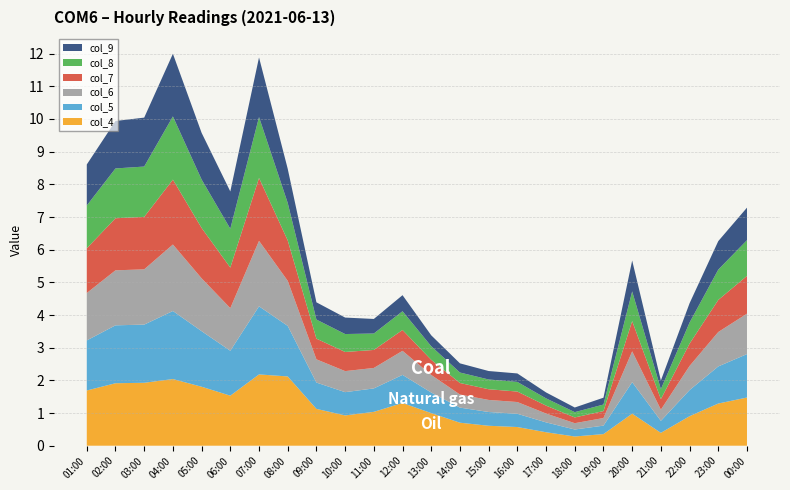

Reading left to right, list all the values displayed in this chart.

col_4: 1.7	1.9	1.9	2.0	1.8	1.5	2.2	2.1	1.1	0.9	1.0	1.3	1.0	0.7	0.6	0.6	0.4	0.3	0.4	1.0	0.4	0.9	1.3	1.5
col_5: 1.5	1.8	1.8	2.1	1.7	1.4	2.1	1.5	0.8	0.7	0.7	0.9	0.6	0.5	0.4	0.4	0.3	0.2	0.3	1.0	0.4	0.8	1.1	1.3
col_6: 1.5	1.7	1.7	2.0	1.6	1.3	2.0	1.4	0.7	0.6	0.6	0.7	0.5	0.4	0.4	0.4	0.3	0.2	0.2	0.9	0.3	0.7	1.1	1.2
col_7: 1.4	1.6	1.6	2.0	1.5	1.2	1.9	1.2	0.6	0.6	0.6	0.6	0.5	0.4	0.3	0.3	0.2	0.2	0.2	0.9	0.3	0.7	1.0	1.2
col_8: 1.3	1.5	1.5	1.9	1.5	1.2	1.9	1.1	0.6	0.5	0.5	0.6	0.4	0.3	0.3	0.3	0.2	0.2	0.2	0.9	0.3	0.6	0.9	1.1
col_9: 1.3	1.5	1.5	1.9	1.4	1.1	1.8	1.0	0.5	0.5	0.4	0.5	0.3	0.3	0.3	0.3	0.2	0.1	0.2	0.9	0.3	0.6	0.9	1.0